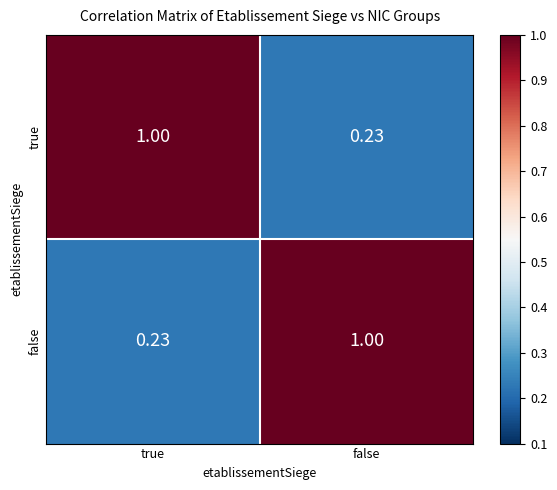

How many data points does each series have?

2